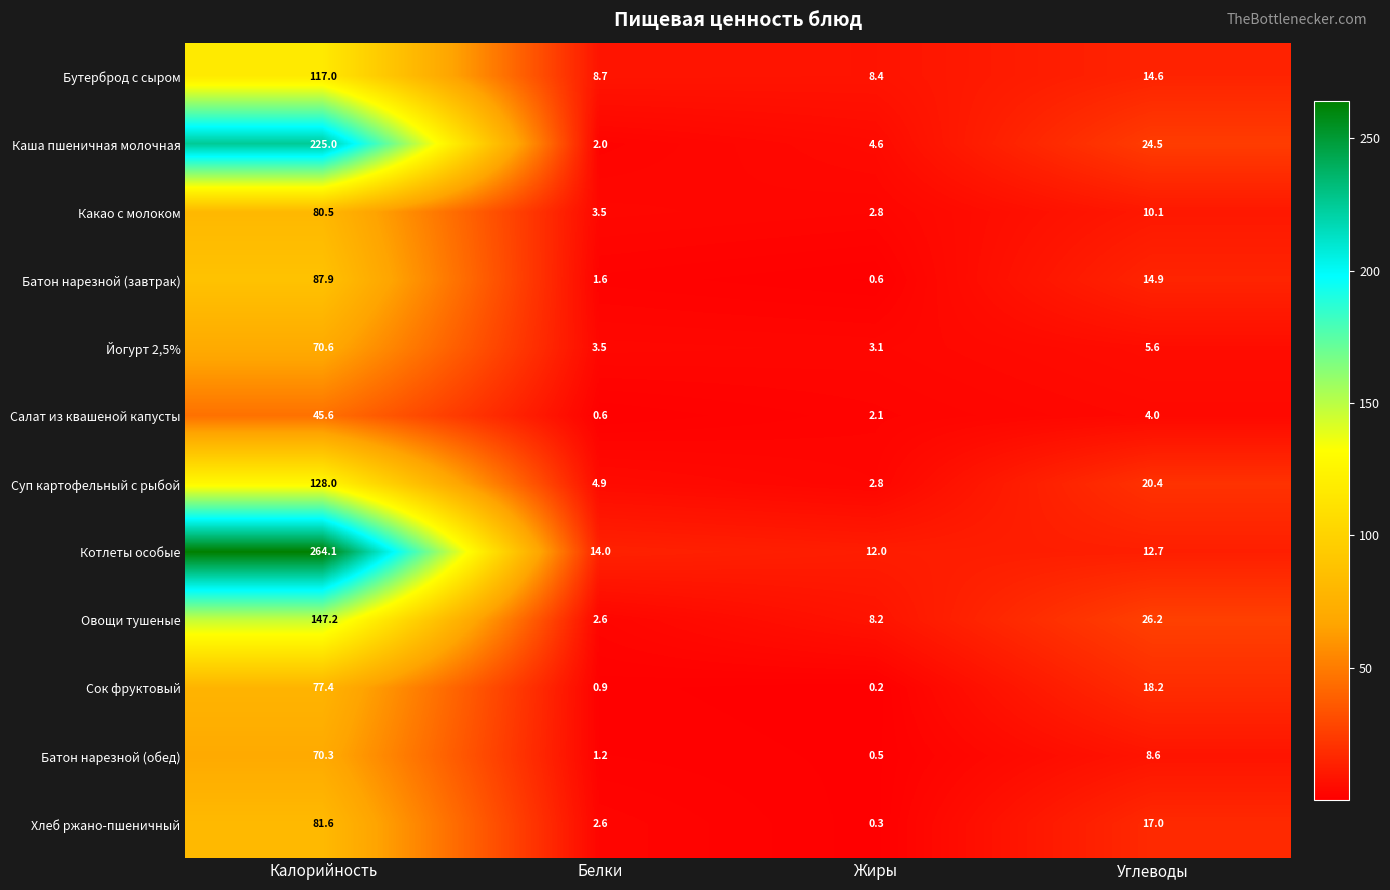

Between Жиры and Углеводы, which series saw the biggest shift?

Каша пшеничная молочная